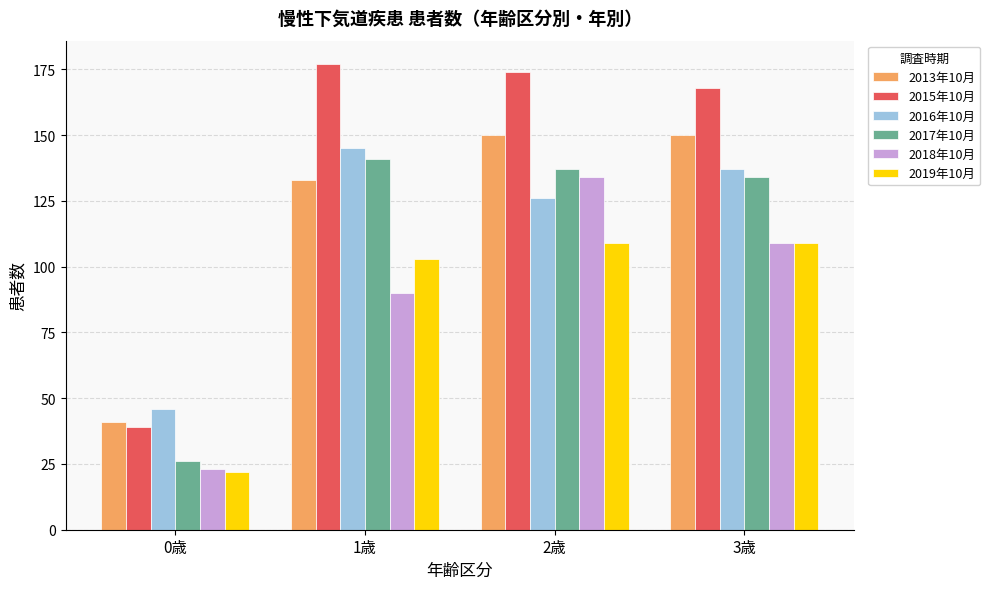

Reading left to right, list all the values displayed in this chart.

2013年10月: 41	133	150	150
2015年10月: 39	177	174	168
2016年10月: 46	145	126	137
2017年10月: 26	141	137	134
2018年10月: 23	90	134	109
2019年10月: 22	103	109	109